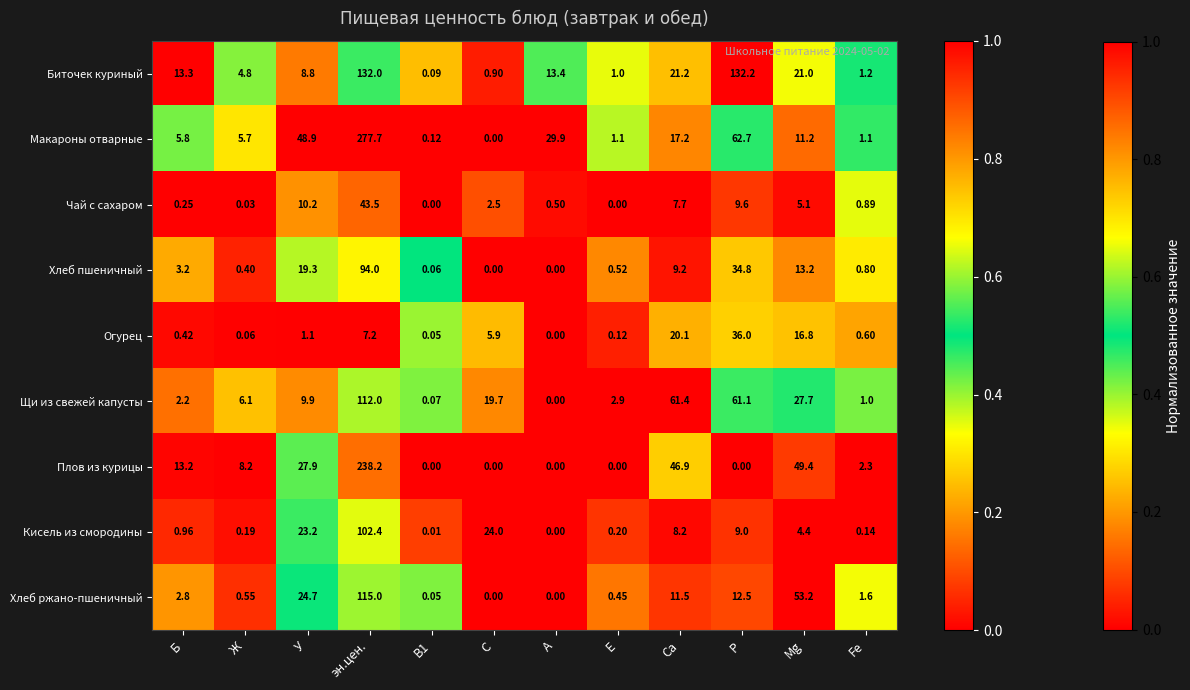

Is the value of Кисель из смородины at эн.цен. greater than the value of Огурец at С?

Yes